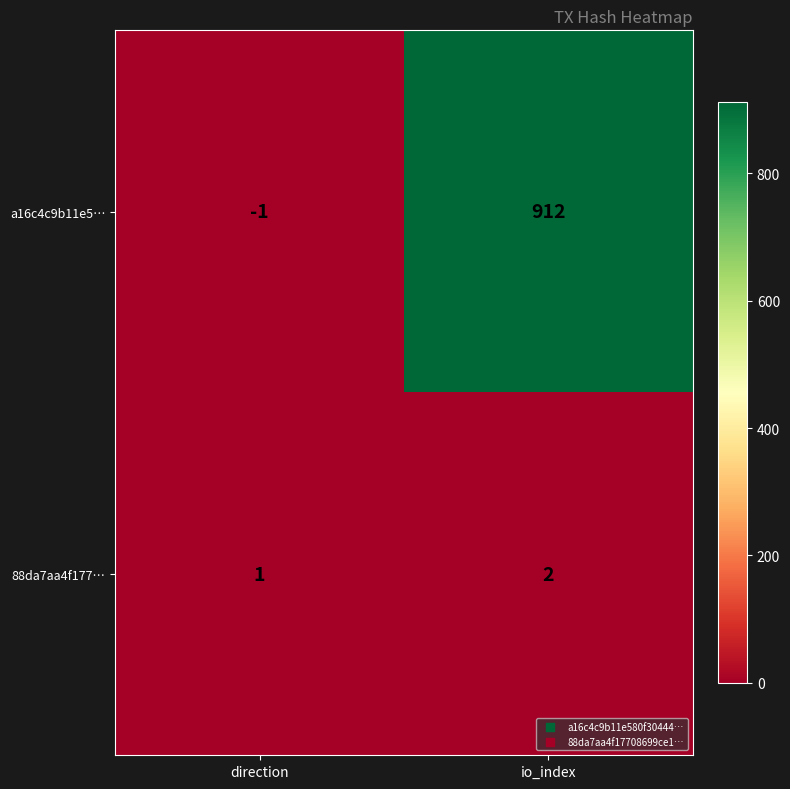

What is the spread (max minus min) of values at io_index?

910